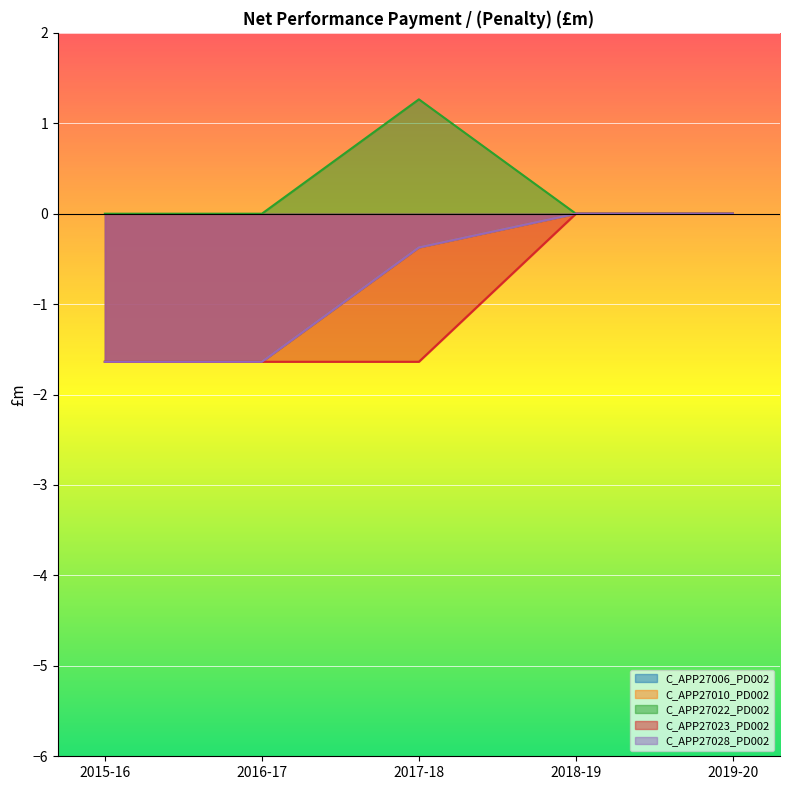

True or false: C_APP27006_PD002 and C_APP27028_PD002 cross at least once.

False